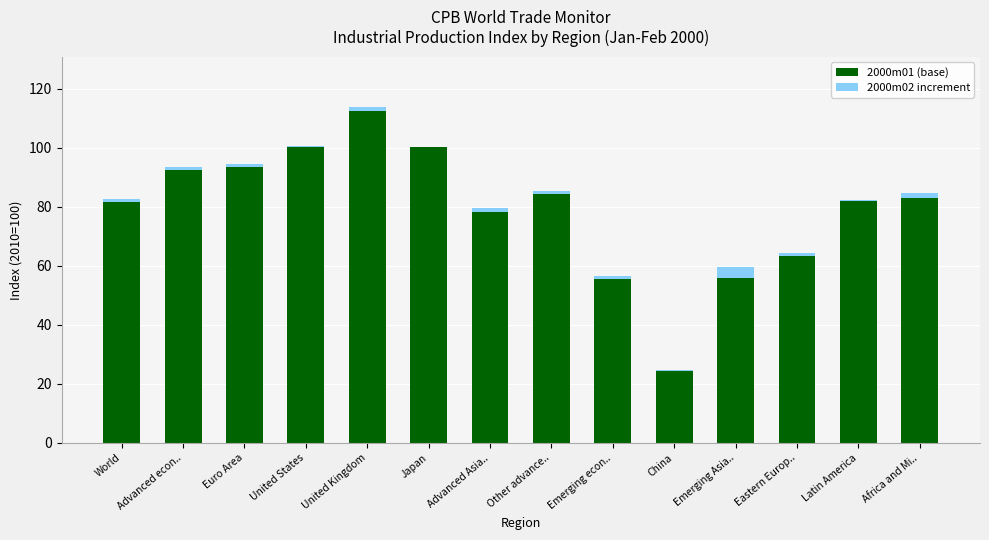

Count the number of data series in this chart.

2